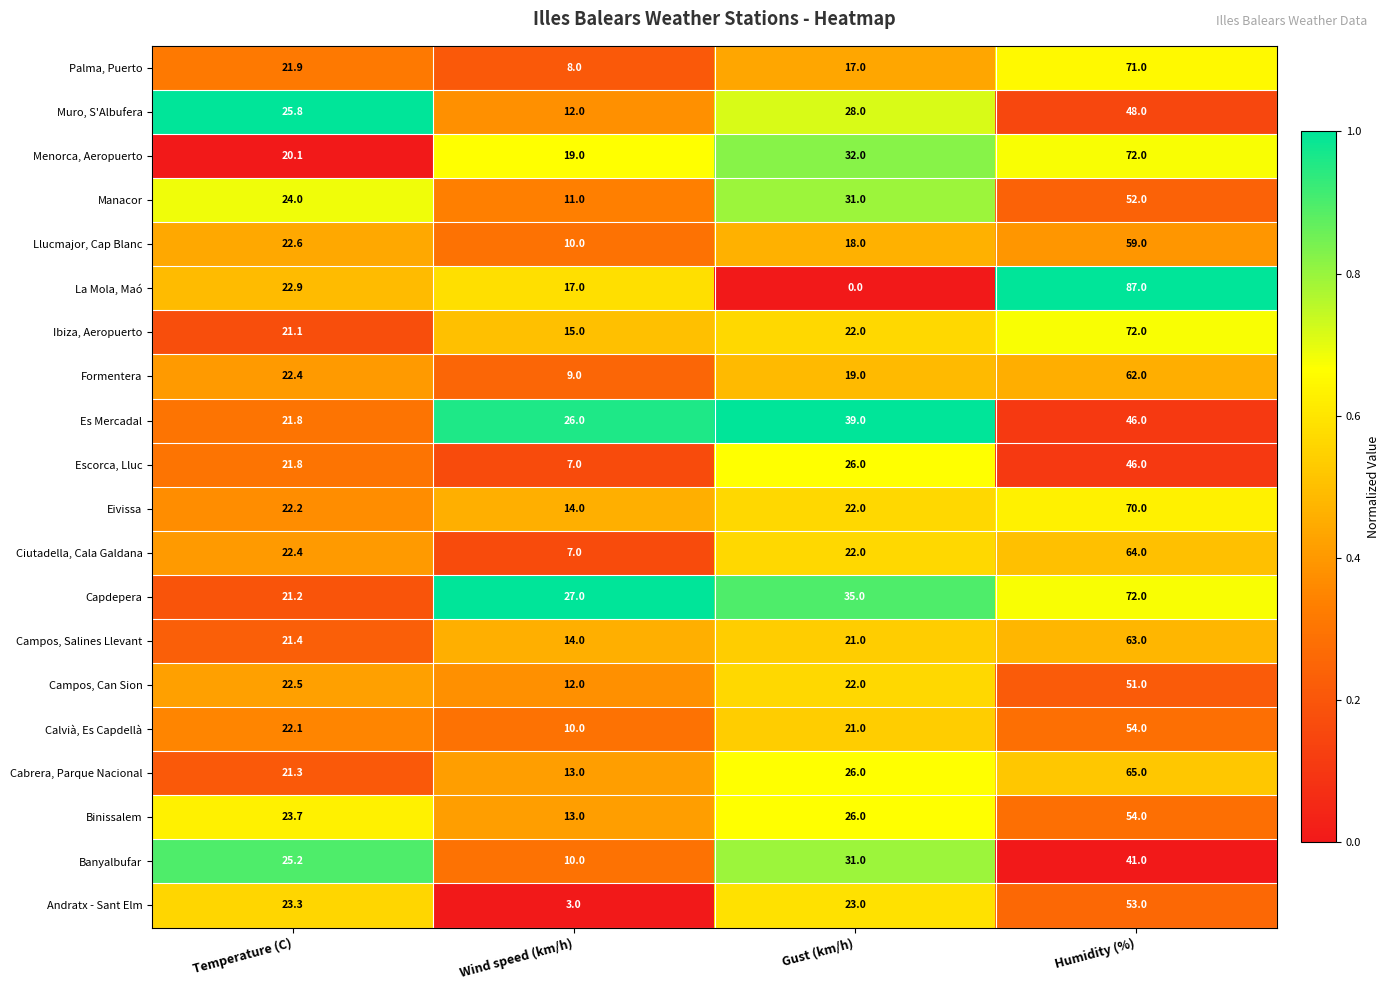

Which series has the largest range (max minus min)?

La Mola, Maó